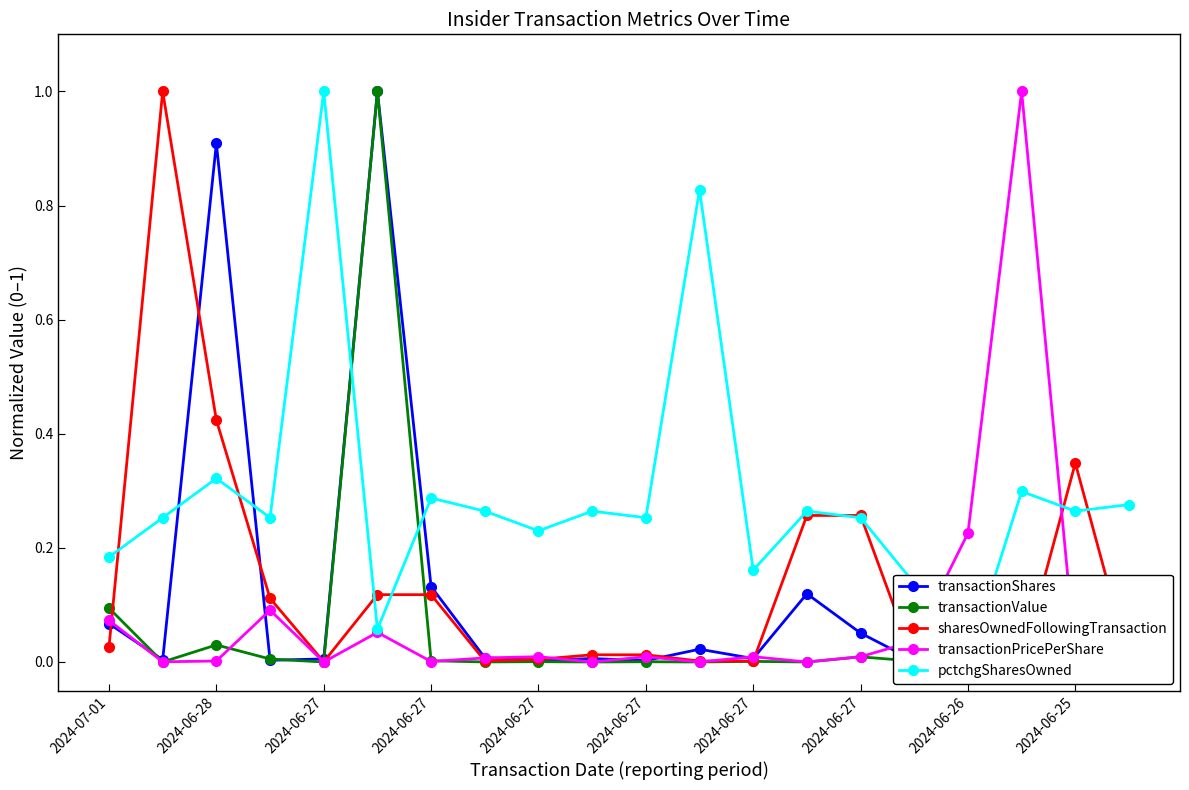

What is the difference between the maximum and minimum values in the pctchgSharesOwned series?

1.0